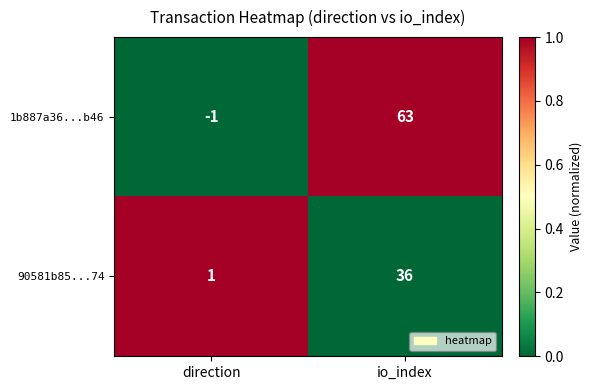

At how many categories does at least one series exceed 0?

2